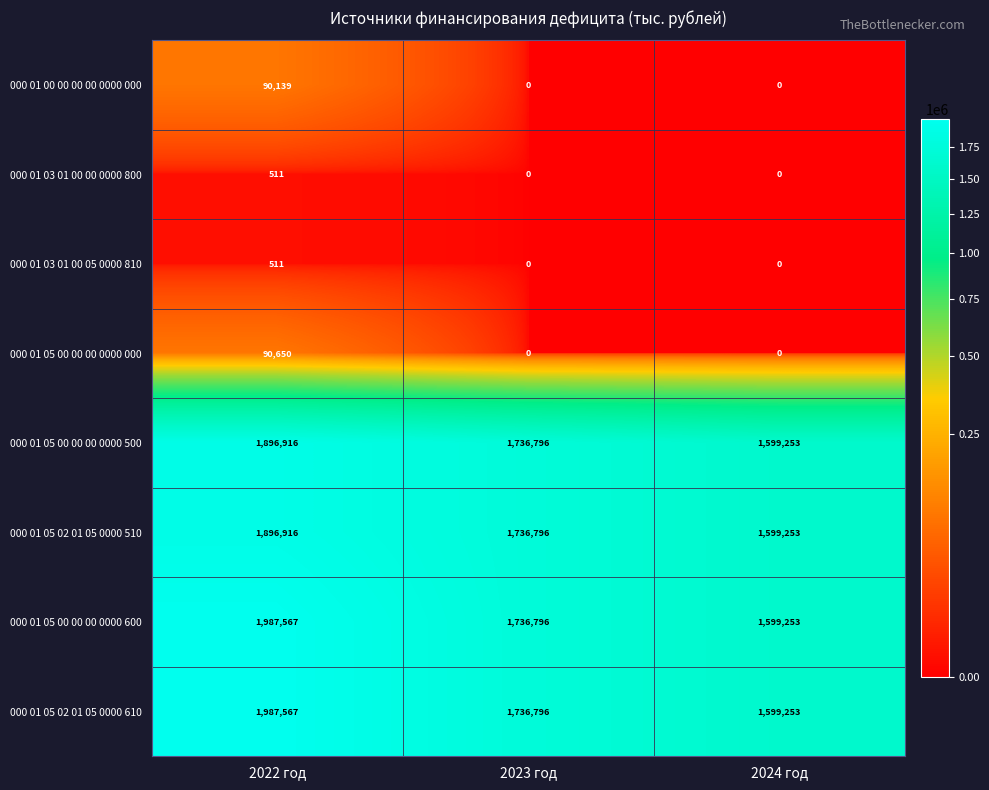

What is the greatest value displayed?

1987567